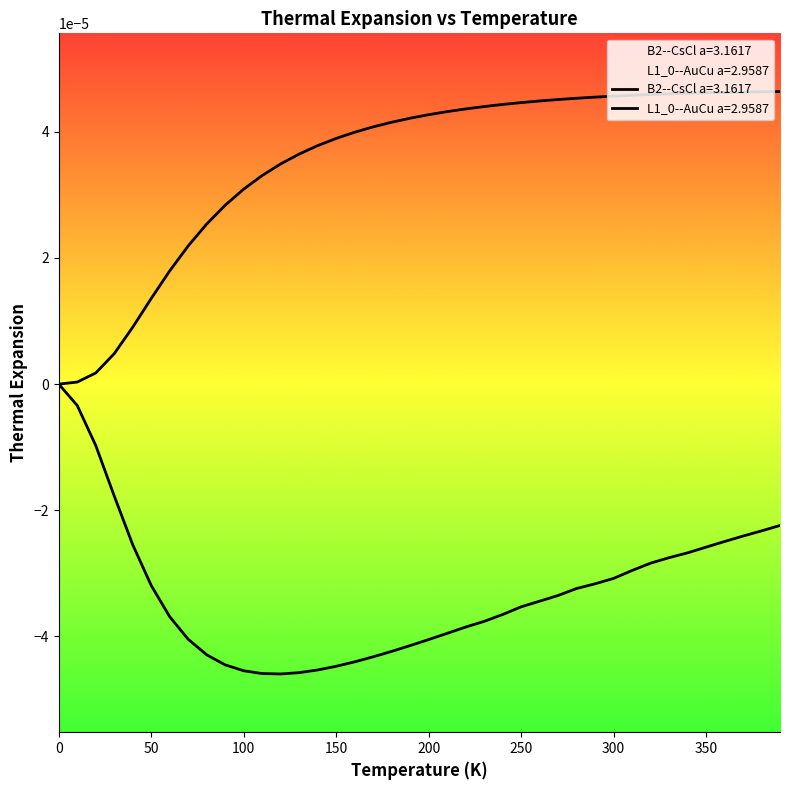

How many lines are shown in the chart?

2